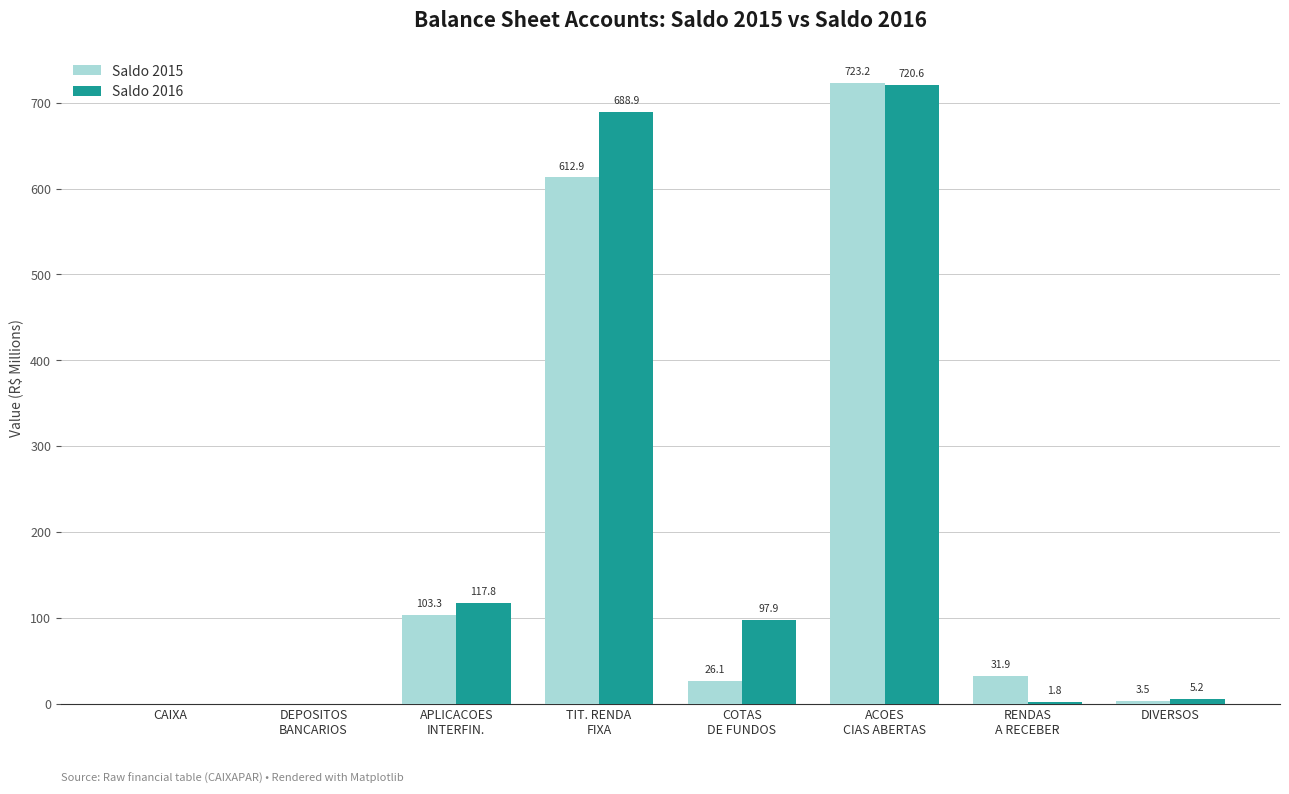

What are all the series names shown in the legend?

Saldo 2015, Saldo 2016